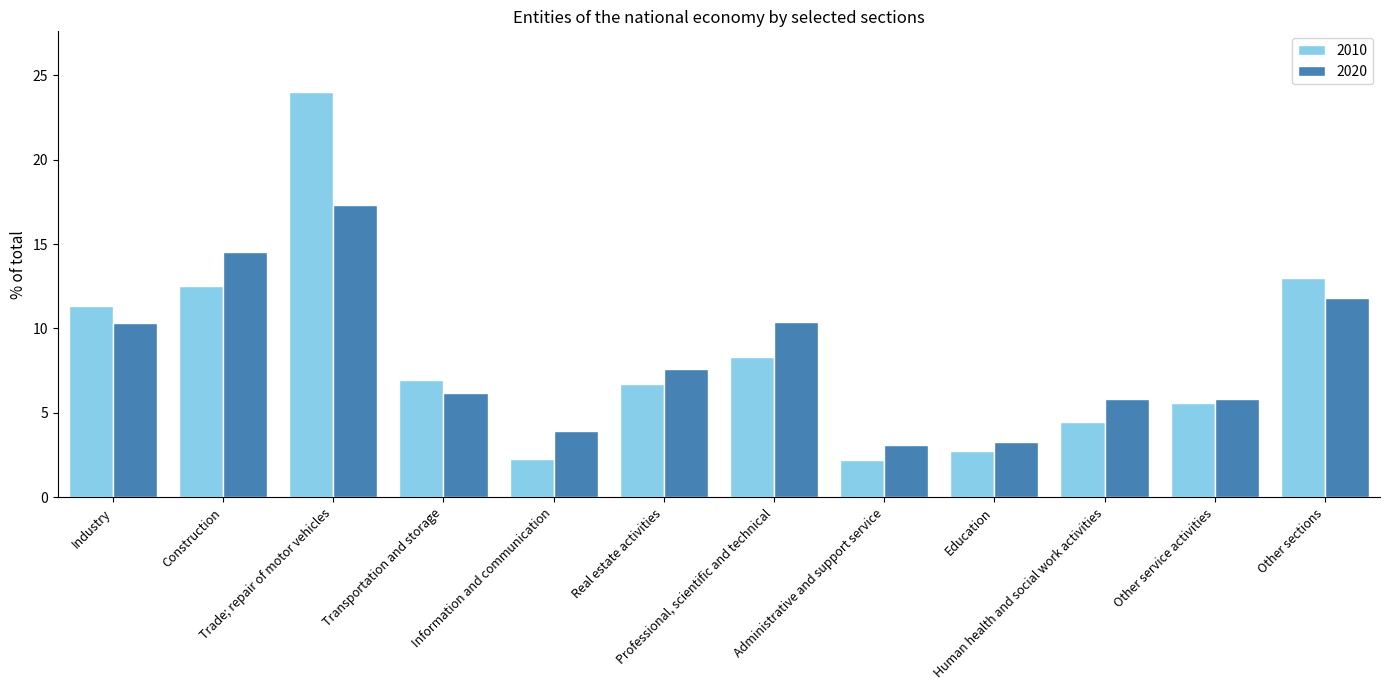

Which series has the largest range (max minus min)?

2010